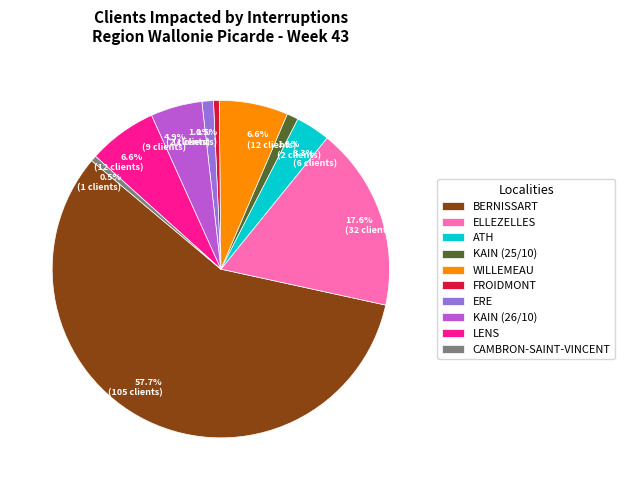

How many slices are in this pie chart?

10